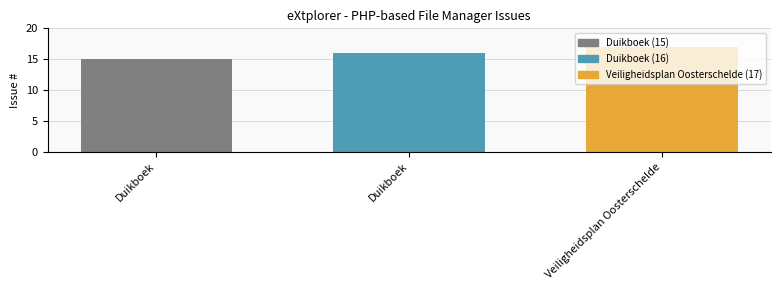

What is the minimum value shown in the chart?

15